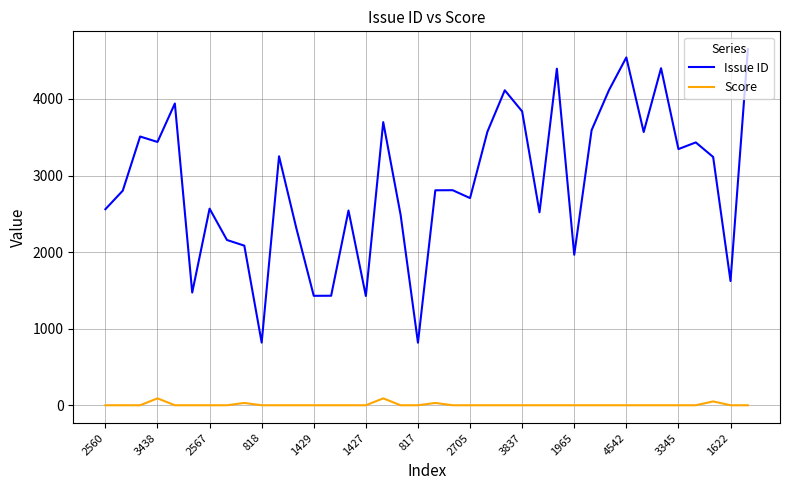

True or false: Issue ID and Score intersect in this chart.

False